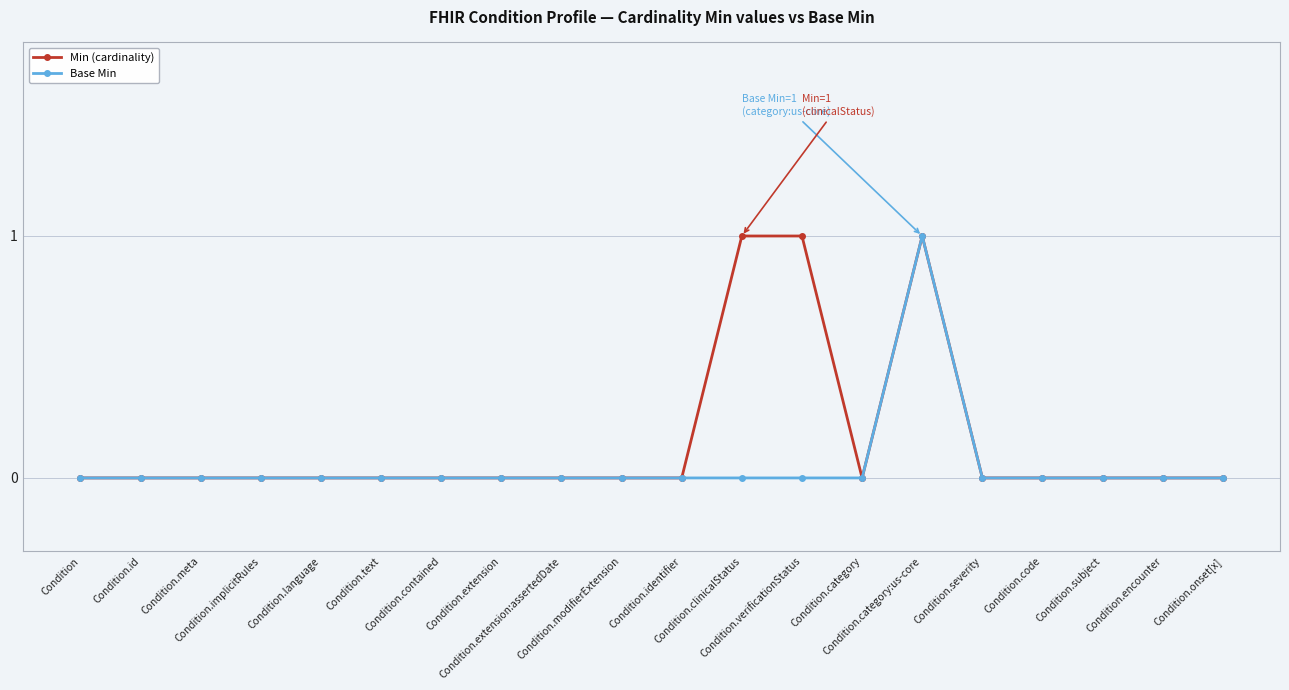

Rank the series by their average value, from lowest to highest.

Base Min, Min (cardinality)